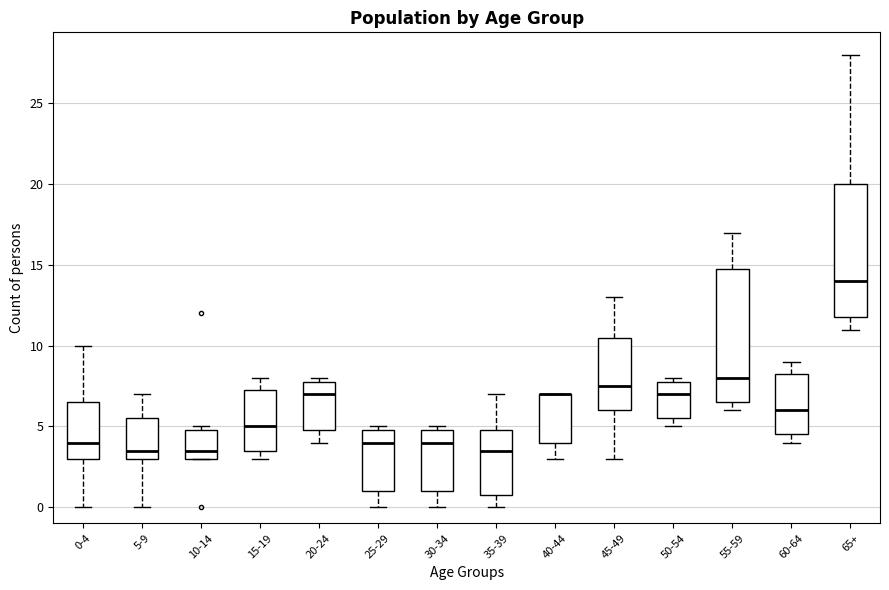

Reading left to right, transcribe this box plot: for each box, give where its median line is, the range the box spans, and where its two whiskers end, as read against the y-axis. The values are not printed on the chart, so give them approximately, as read against the axis.

0-4: median 4.0, box 3.0 to 6.5, whiskers 0.0 to 10.0
5-9: median 3.5, box 3.0 to 5.5, whiskers 0.0 to 7.0
10-14: median 3.5, box 3.0 to 5.0, whiskers 3.0 to 5.0 (just above the box's upper edge)
15-19: median 5.0, box 3.5 to 7.5, whiskers 3.0 to 8.0
20-24: median 7.0, box 5.0 to 8.0, whiskers 4.0 to 8.0 (just above the box's upper edge)
25-29: median 4.0, box 1.0 to 5.0, whiskers 0.0 to 5.0 (just above the box's upper edge)
30-34: median 4.0, box 1.0 to 5.0, whiskers 0.0 to 5.0 (just above the box's upper edge)
35-39: median 3.5, box 1.0 to 5.0, whiskers 0.0 to 7.0
40-44: median 7.0 (drawn on the box's upper edge), box 4.0 to 7.0, whiskers 3.0 to 7.0
45-49: median 7.5, box 6.0 to 10.5, whiskers 3.0 to 13.0
50-54: median 7.0, box 5.5 to 8.0, whiskers 5.0 to 8.0 (just above the box's upper edge)
55-59: median 8.0, box 6.5 to 15.0, whiskers 6.0 to 17.0
60-64: median 6.0, box 4.5 to 8.5, whiskers 4.0 to 9.0
65+: median 14.0, box 12.0 to 20.0, whiskers 11.0 to 28.0